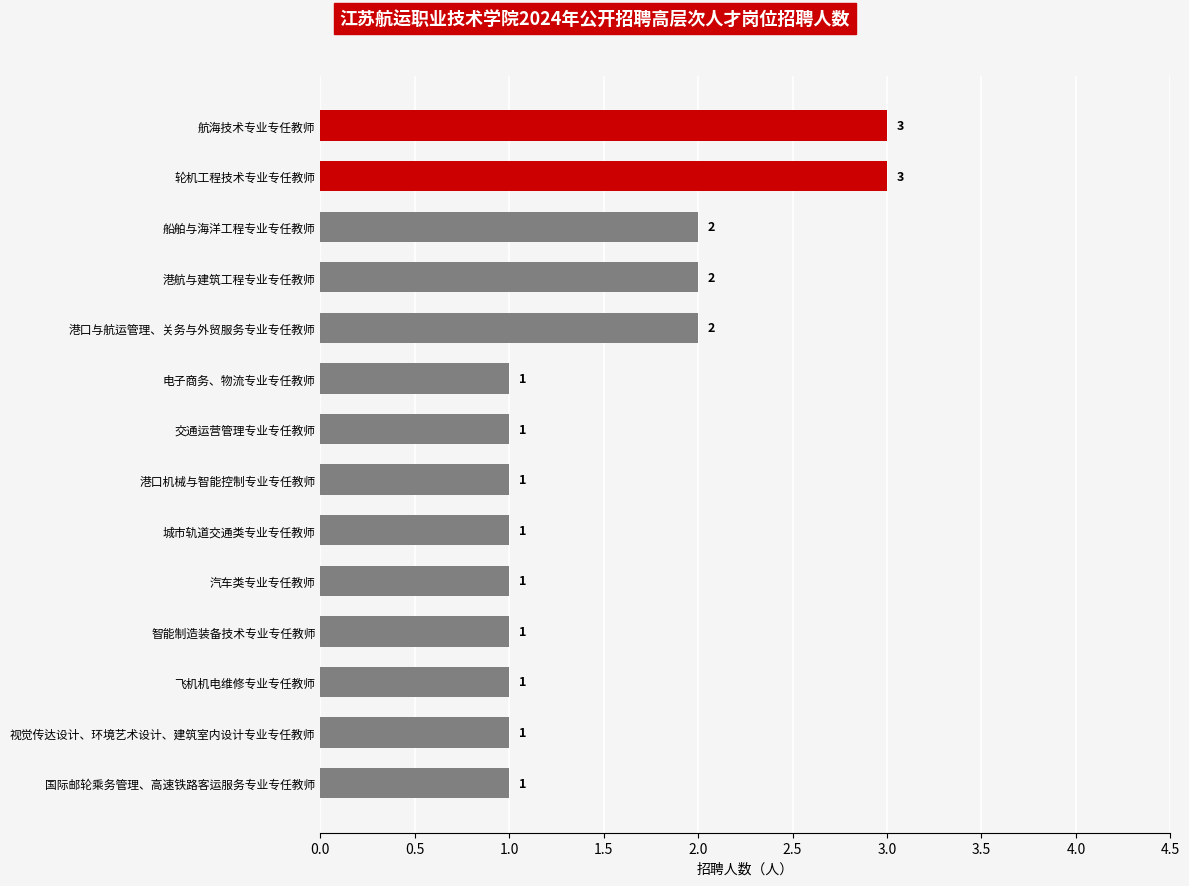

What is the maximum value shown in the chart?

3